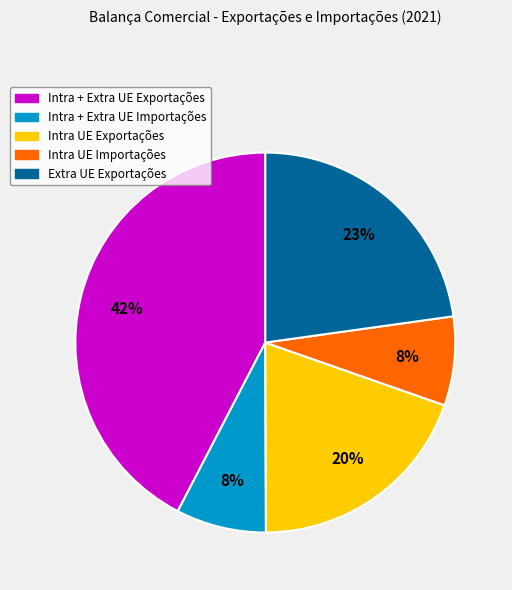

To the nearest percent, what is the average slice percentage?

20%